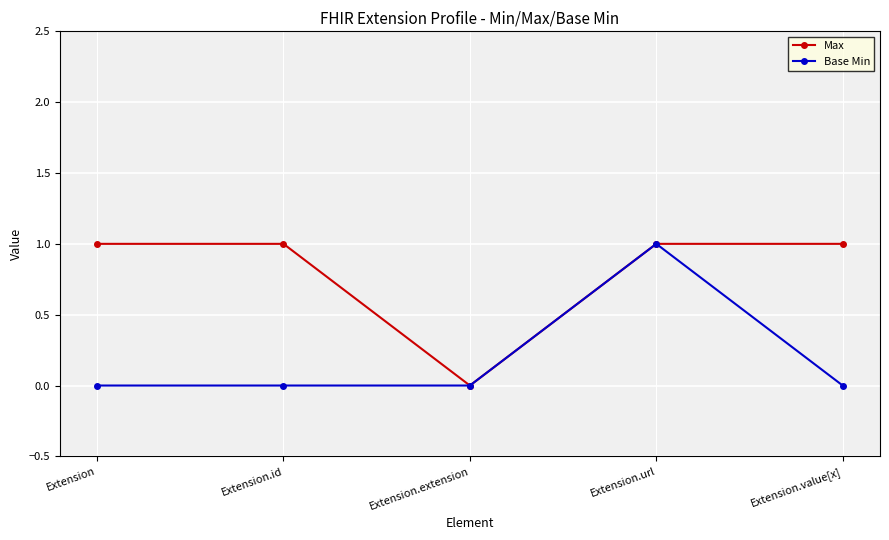

What is the label of the 1st point from the right?

Extension.value[x]